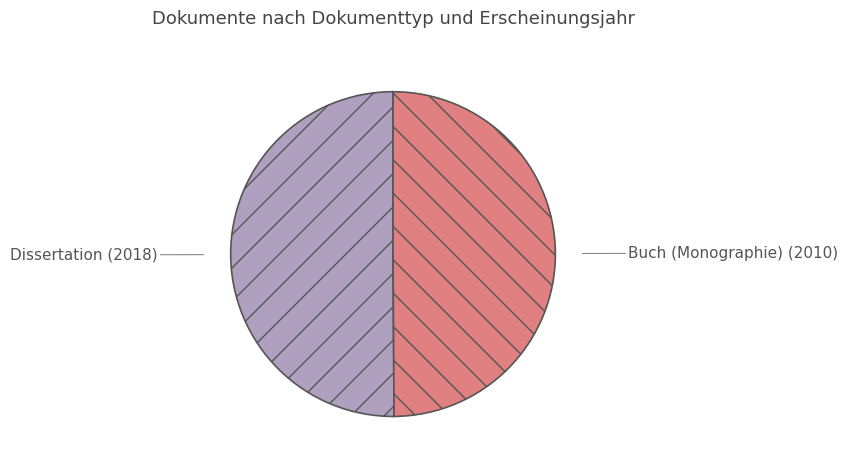

Combined, do Dissertation (2018) and Buch (Monographie) (2010) account for over 50%?

Yes